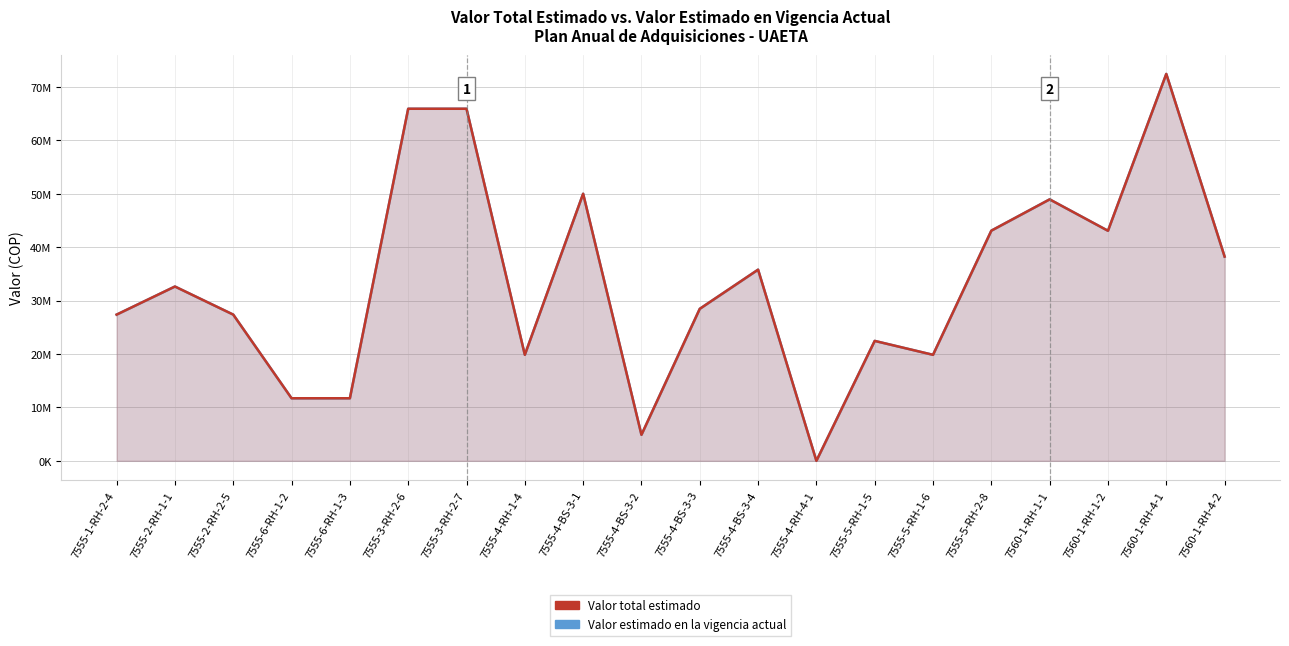

The Valor estimado en la vigencia actual series shows 62450946 at 7555-4-BS-3-4. True or false?

False